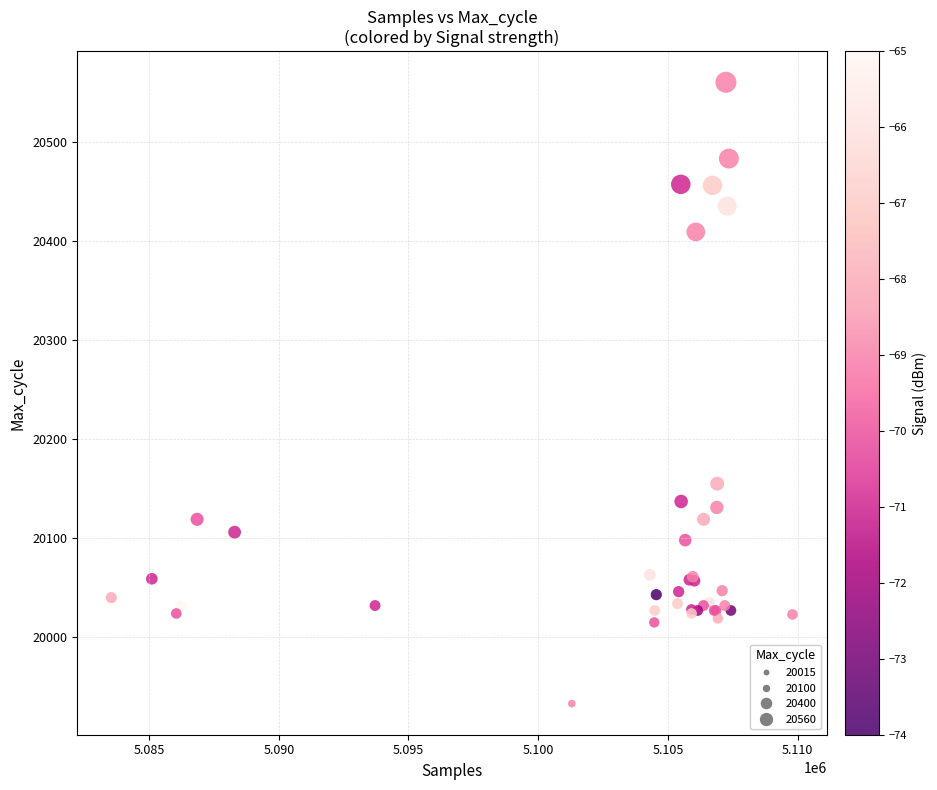

What Y value in the scatter plot is closest to 20246?

20155